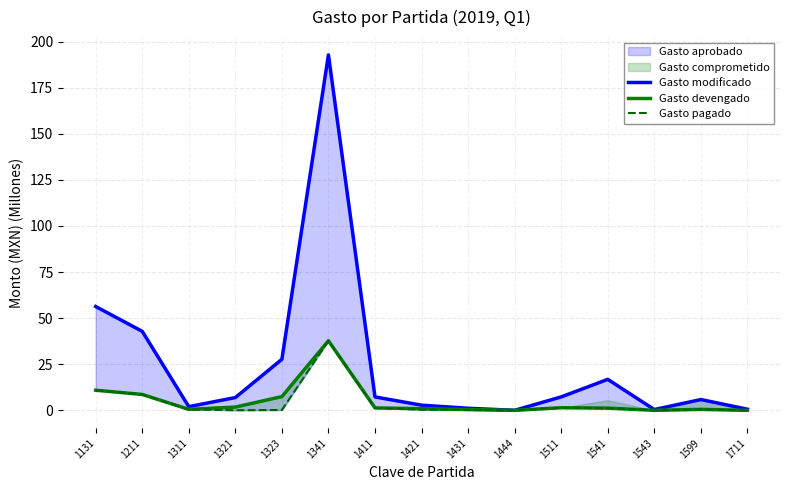

At how many categories does at least one series exceed 128?

1